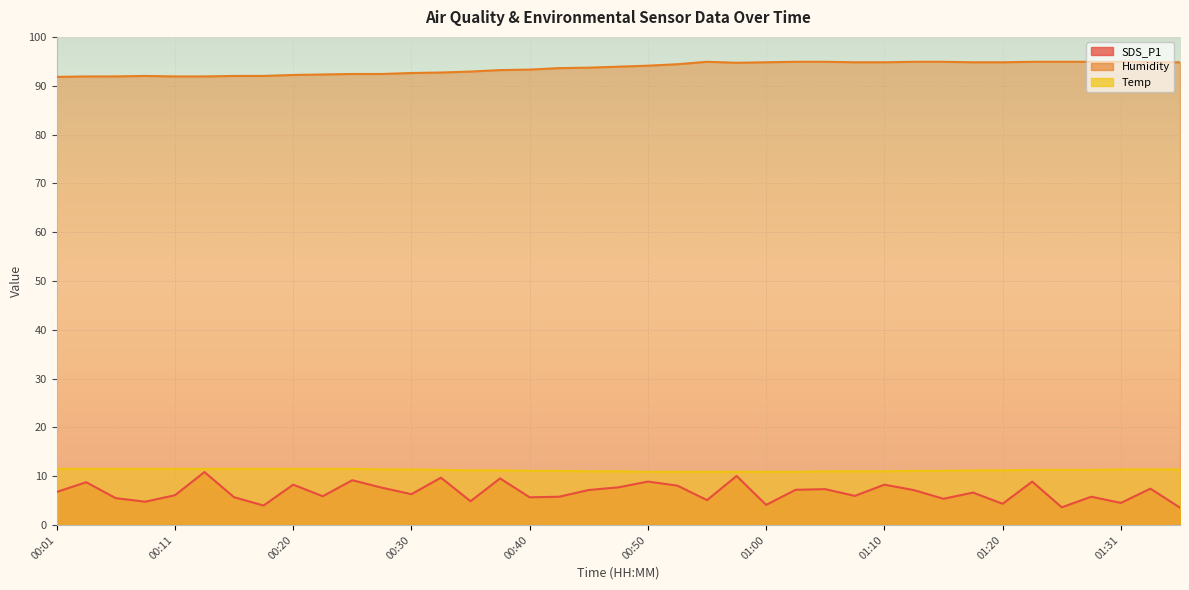

True or false: SDS_P1 and Temp intersect in this chart.

False